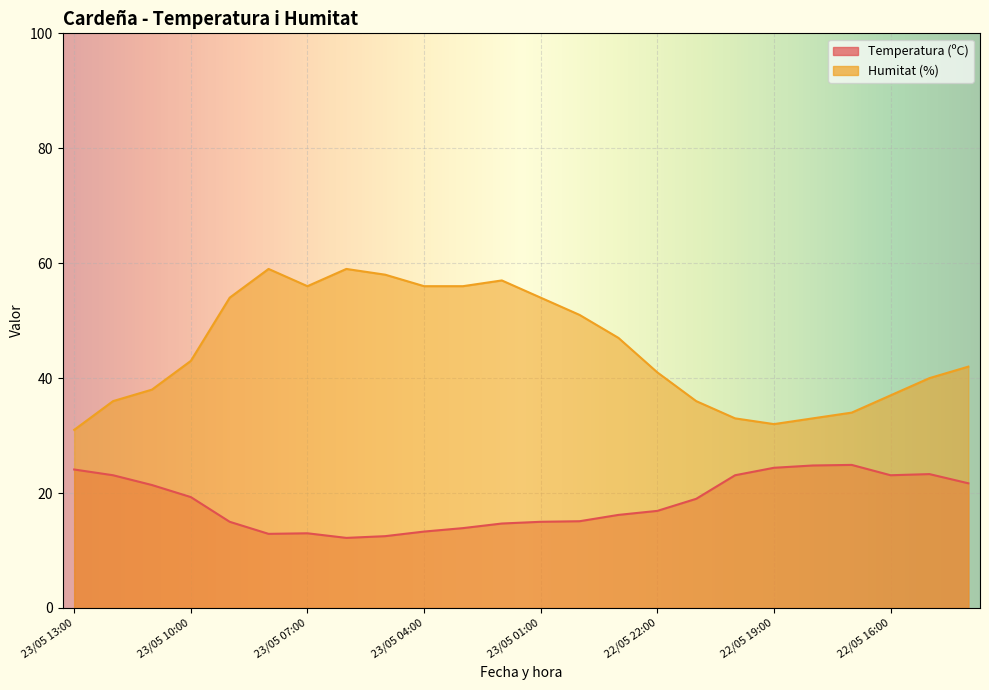

At which label does Temperatura (ºC) first exceed 19?

23/05 13:00